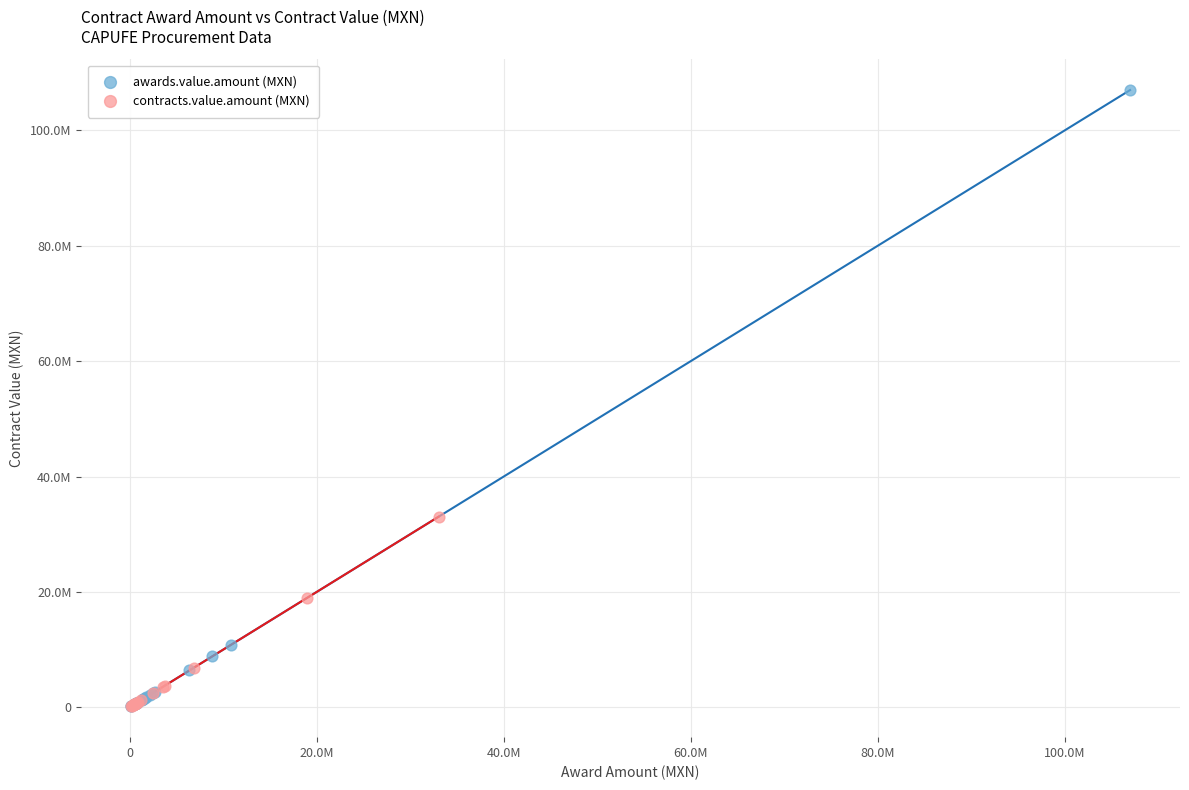

What are all the series names shown in the legend?

awards.value.amount (MXN), contracts.value.amount (MXN)